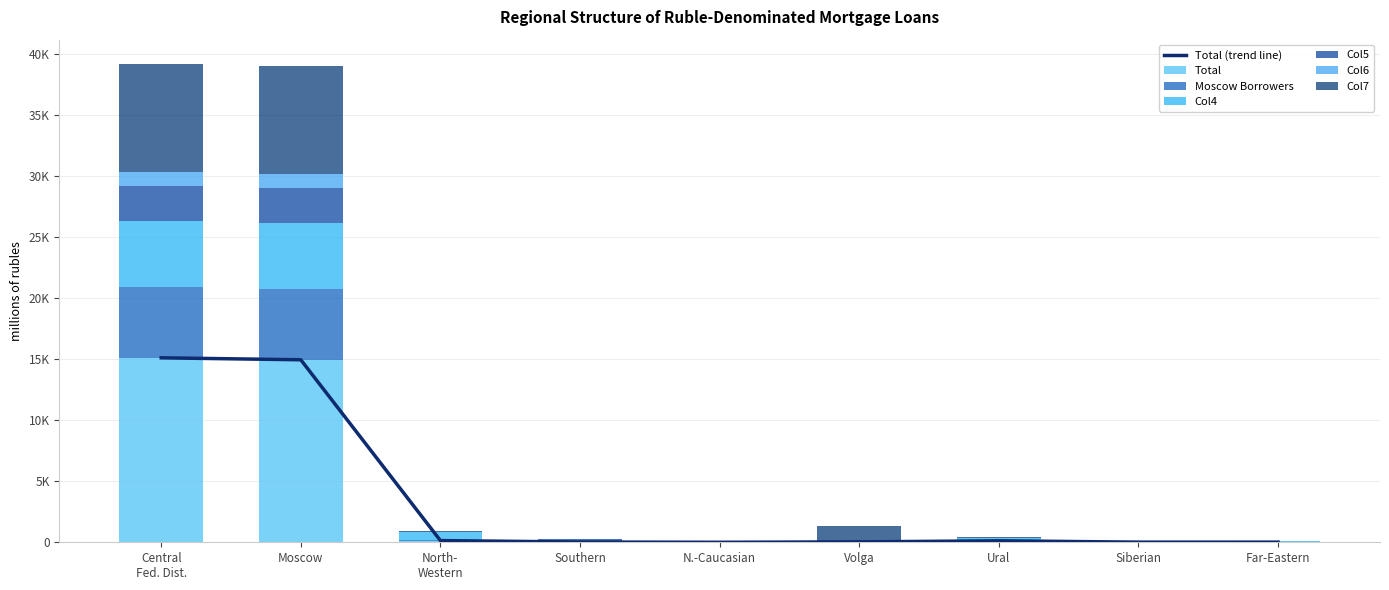

Which series has the largest total across all categories?

Total